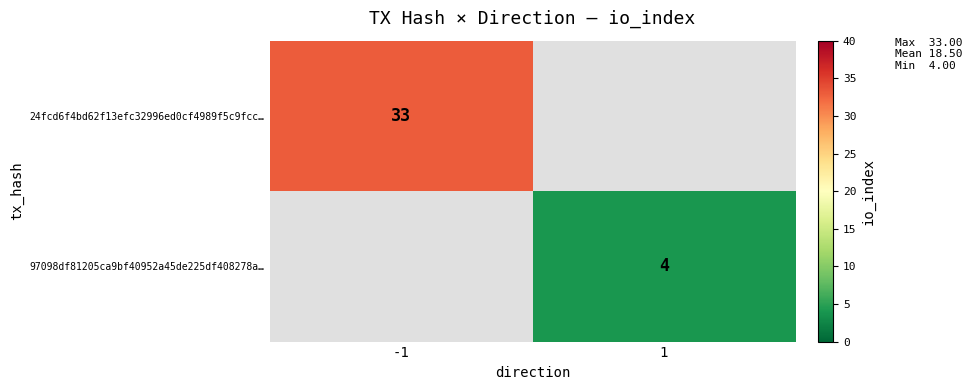

Is the value of 97098df81205ca9bf40952a45de225df408278a… at 1 greater than the value of 24fcd6f4bd62f13efc32996ed0cf4989f5c9fcc… at -1?

No